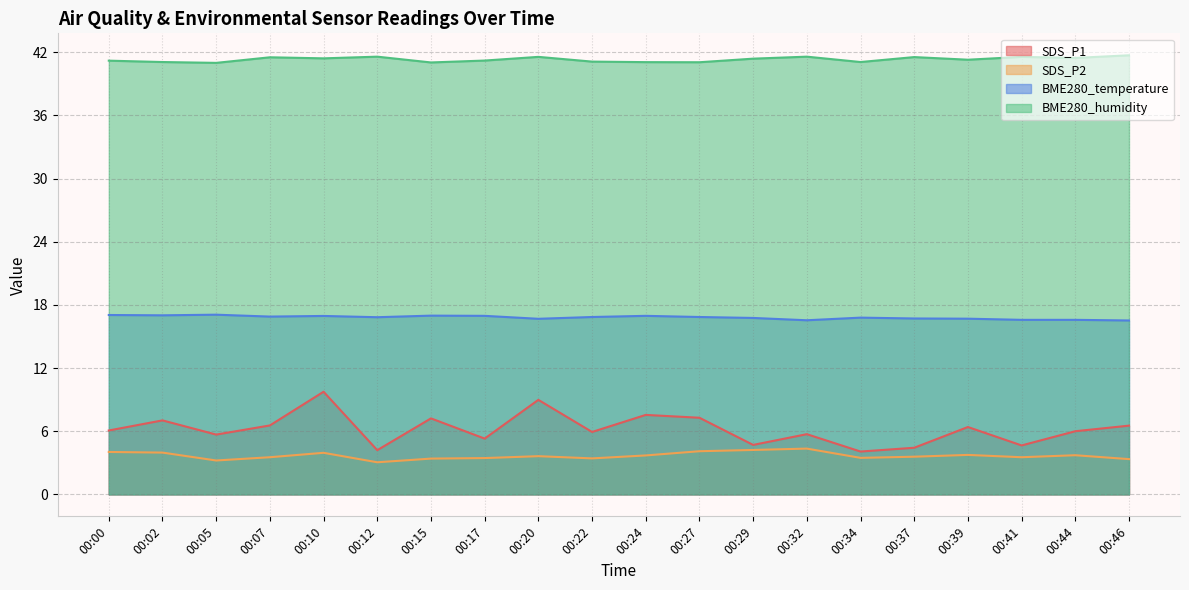

What is the lowest value of the SDS_P2 series?

3.0